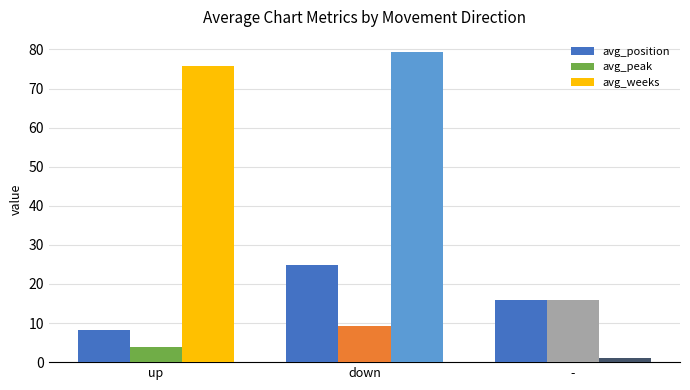

What is the spread (max minus min) of values at up?

71.9